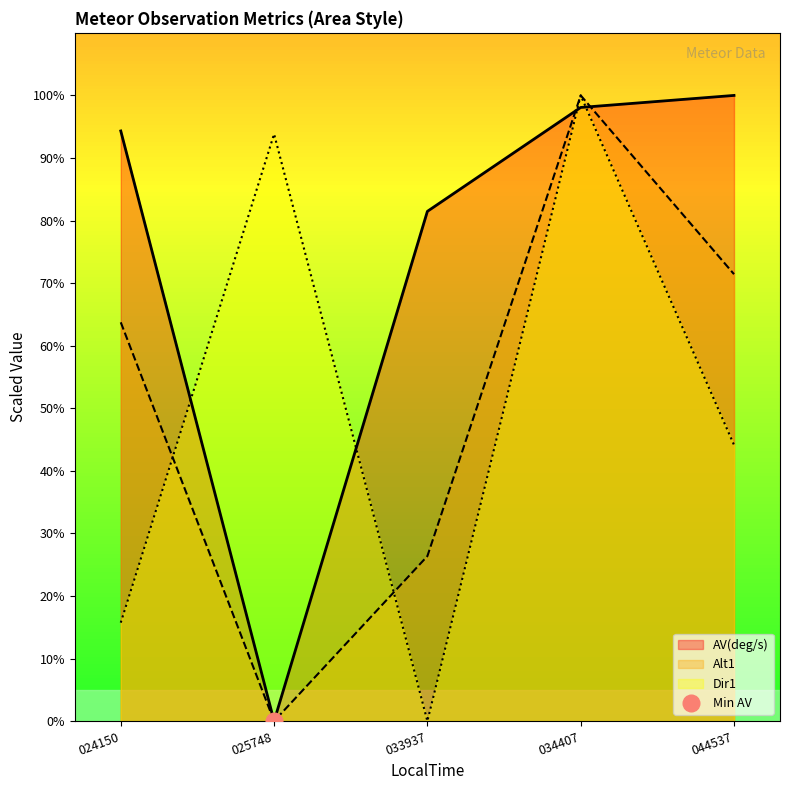

At which label is AV(deg/s) closest to 50?

033937